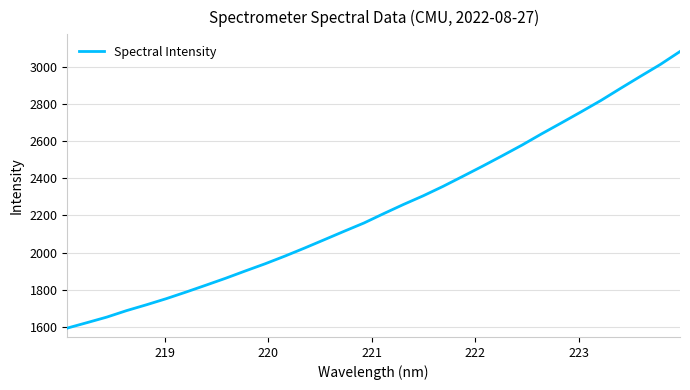

What is the difference between the maximum and minimum values?

1488.6